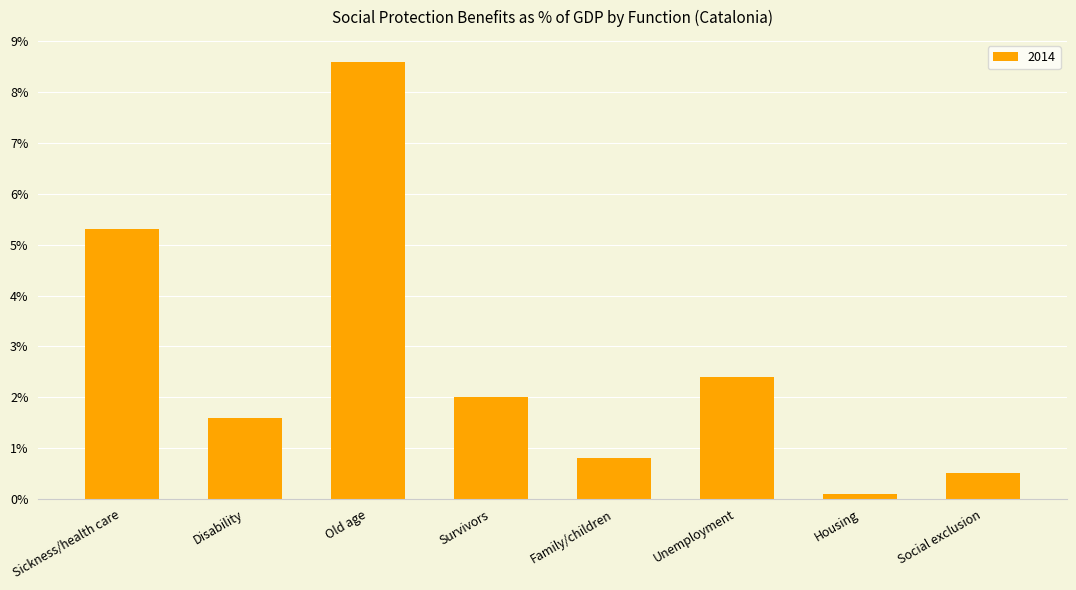

Does the chart contain any negative values?

No